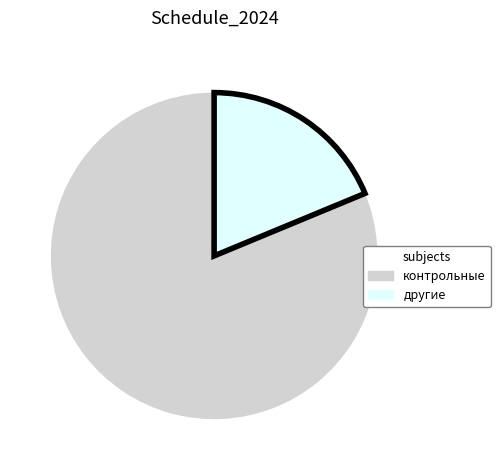

Count the number of slices in the pie.

2